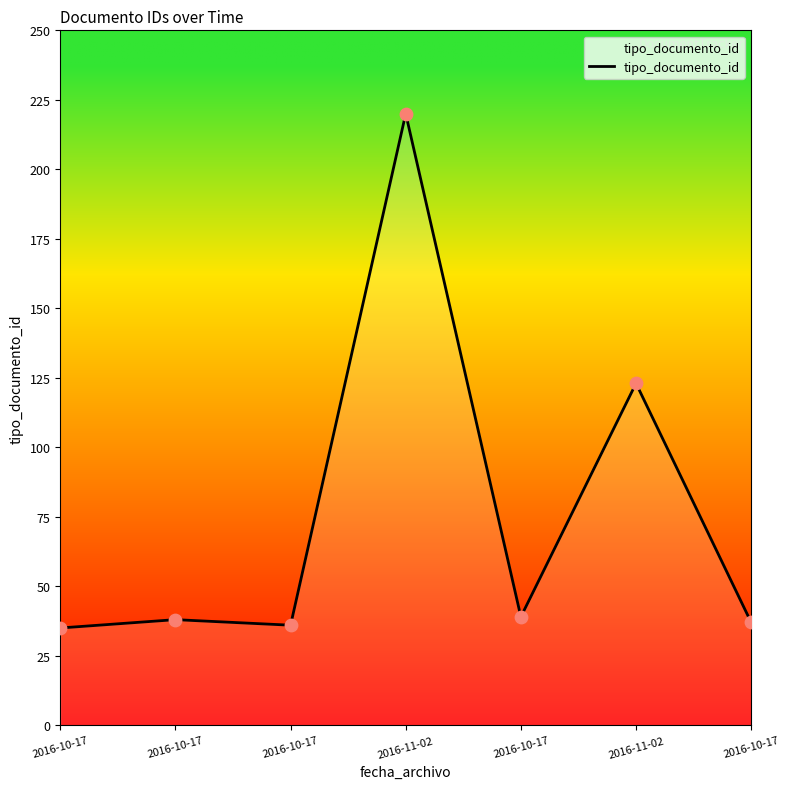

Approximately how many times larger is the value at 2016-11-02 compared to 2016-11-02?

1.8